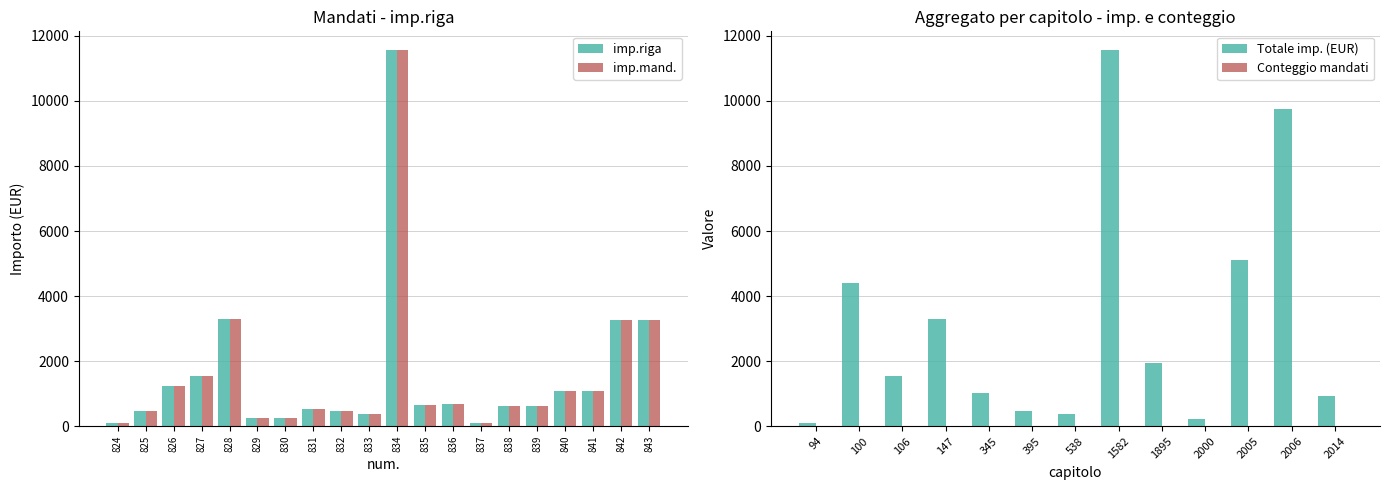

Is the value of imp.riga at 840 greater than the value of imp.mand. at 833?

Yes